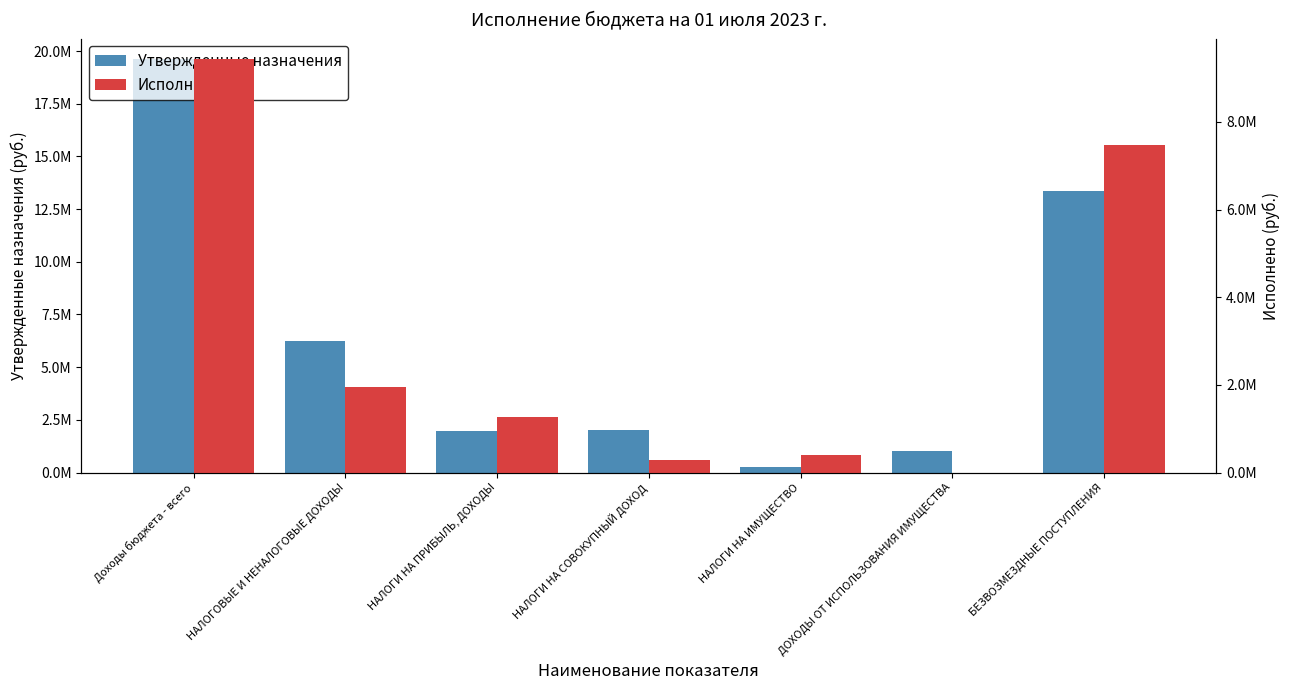

Which has a higher value, НАЛОГИ НА СОВОКУПНЫЙ ДОХОД or Доходы бюджета - всего?

Доходы бюджета - всего